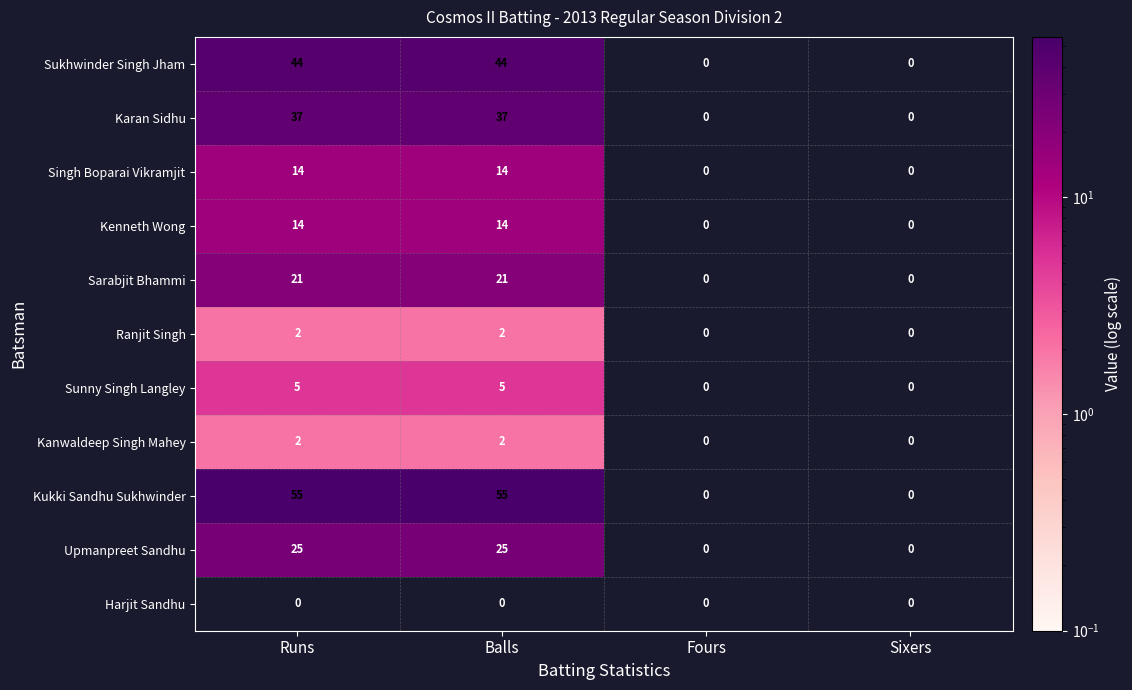

Which series has the largest total across all categories?

Kukki Sandhu Sukhwinder